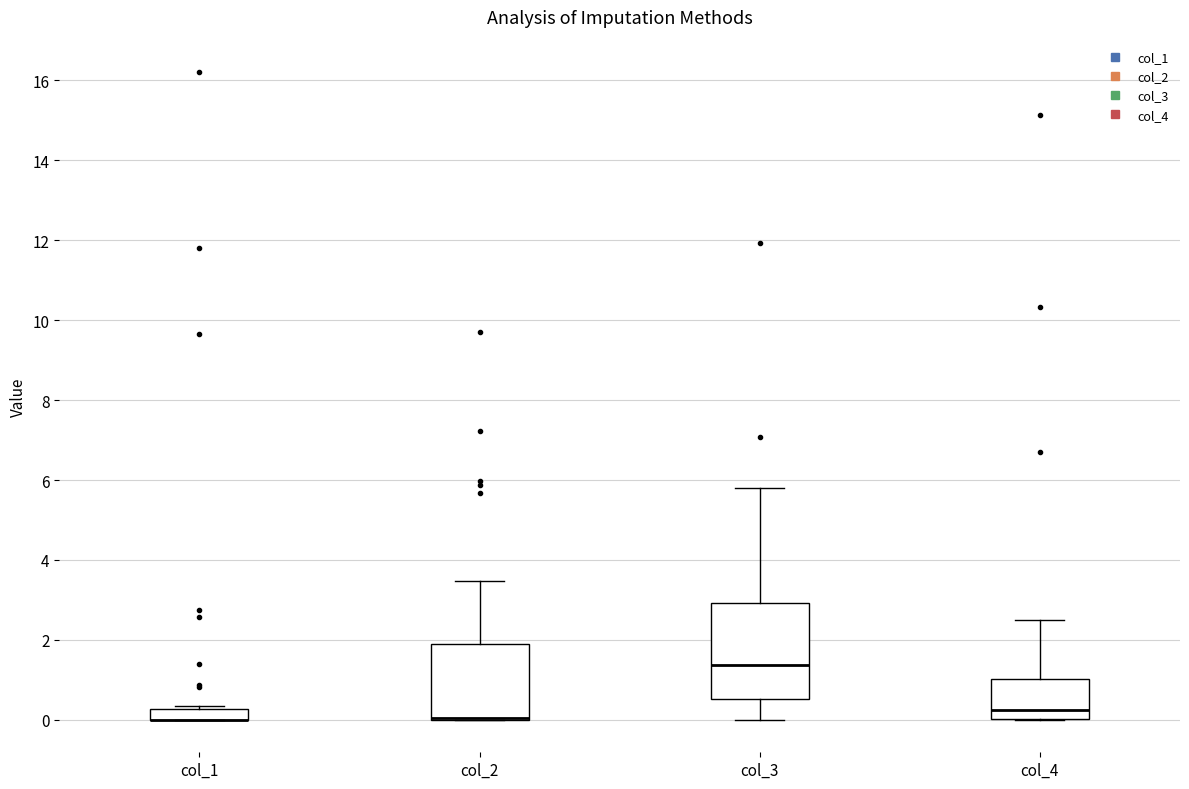

Where is the upper edge of the box for col_4 on the y-axis? The values are not printed on the chart, so give them approximately, as read against the axis.

1.0